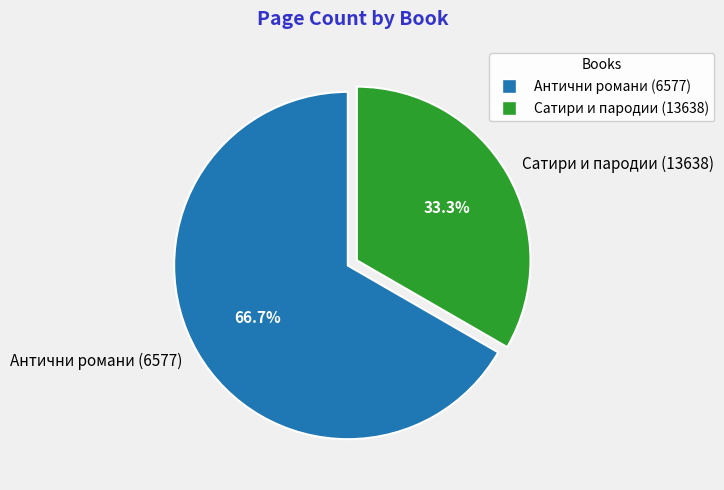

Rank the categories by value from highest to lowest.

Антични романи (6577), Сатири и пародии (13638)